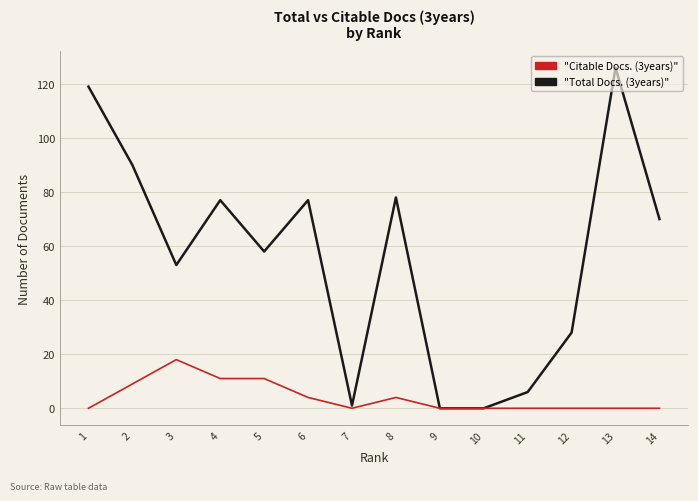

How many values in the Citable Docs. (3years) series exceed 0?

6